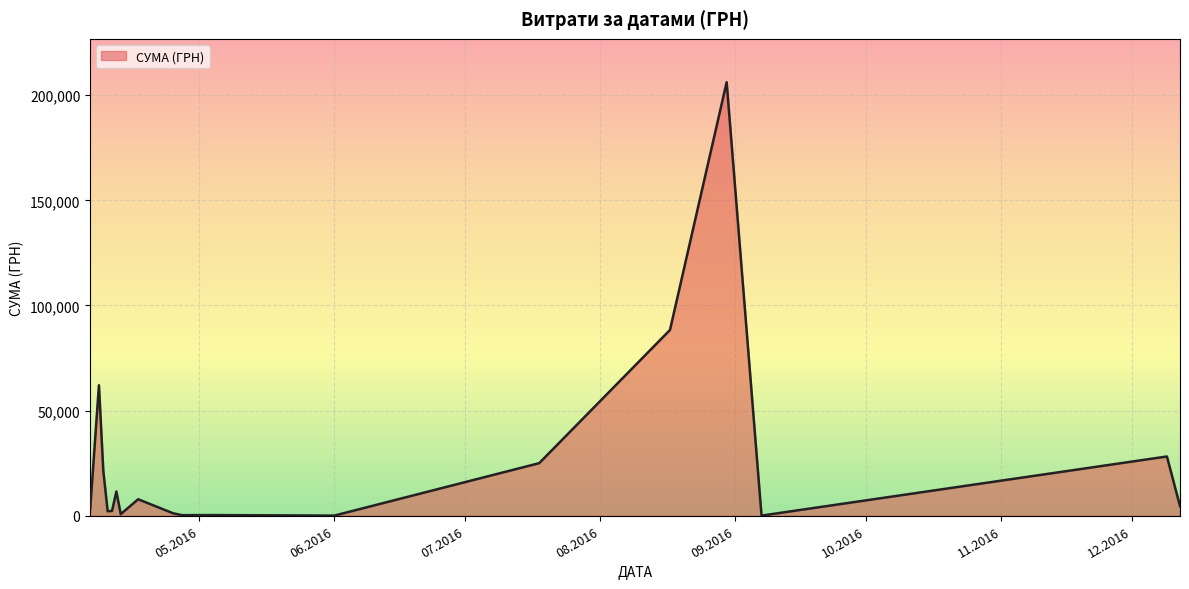

What is the difference between the maximum and minimum values?

206074.0